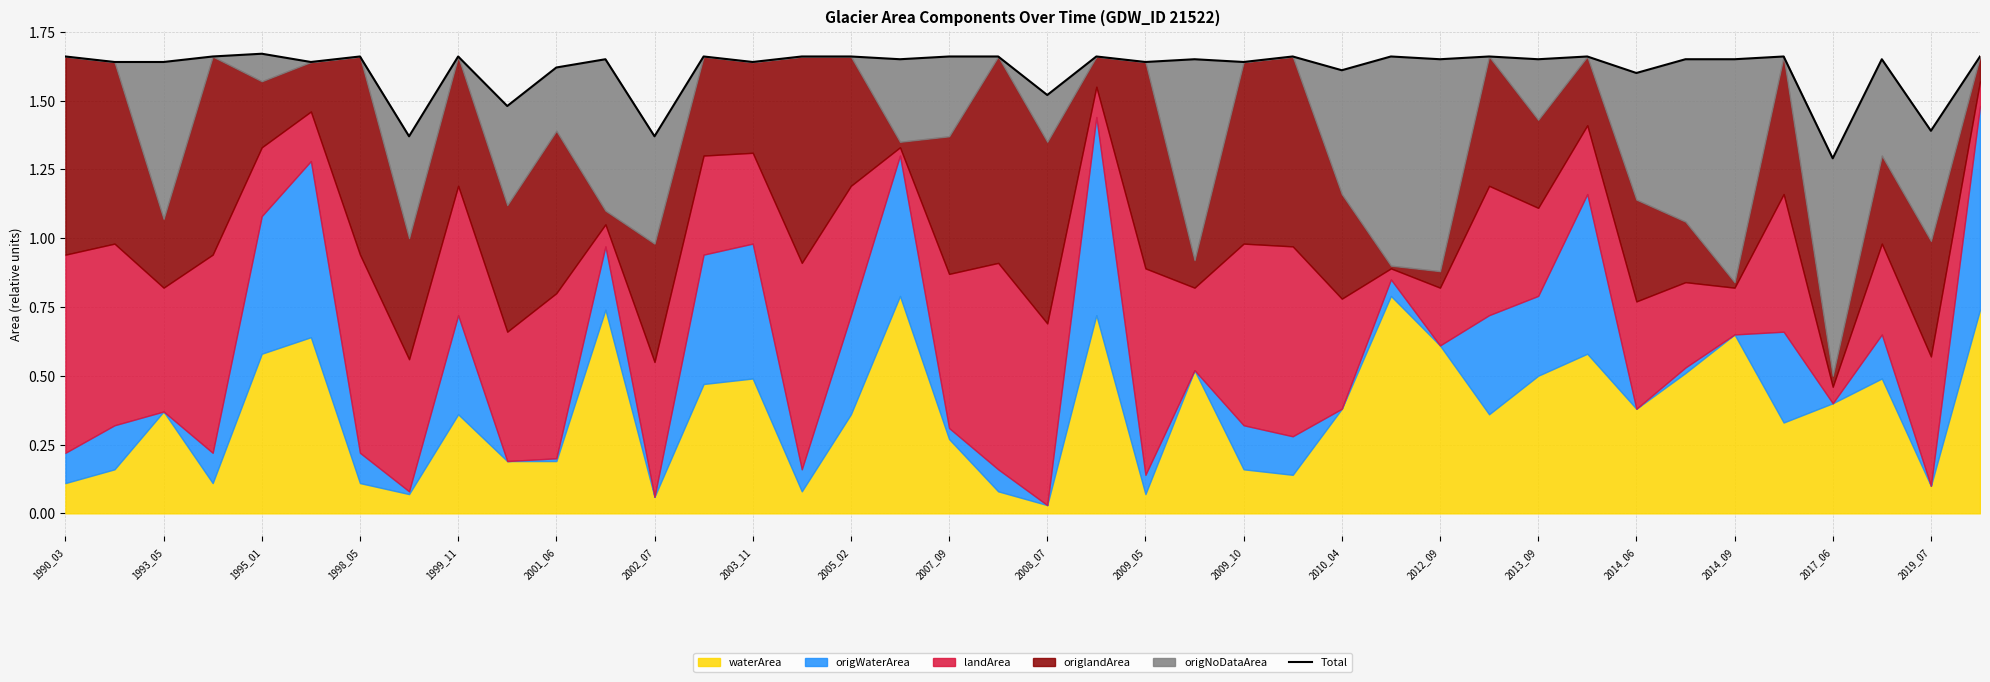

Reading left to right, list all the values displayed in this chart.

1.7	1.6	1.6	1.7	1.7	1.6	1.7	1.4	1.7	1.5	1.6	1.7	1.4	1.7	1.6	1.7	1.7	1.7	1.7	1.7	1.5	1.7	1.6	1.6	1.6	1.7	1.6	1.7	1.6	1.7	1.7	1.7	1.6	1.6	1.7	1.7	1.3	1.6	1.4	1.7